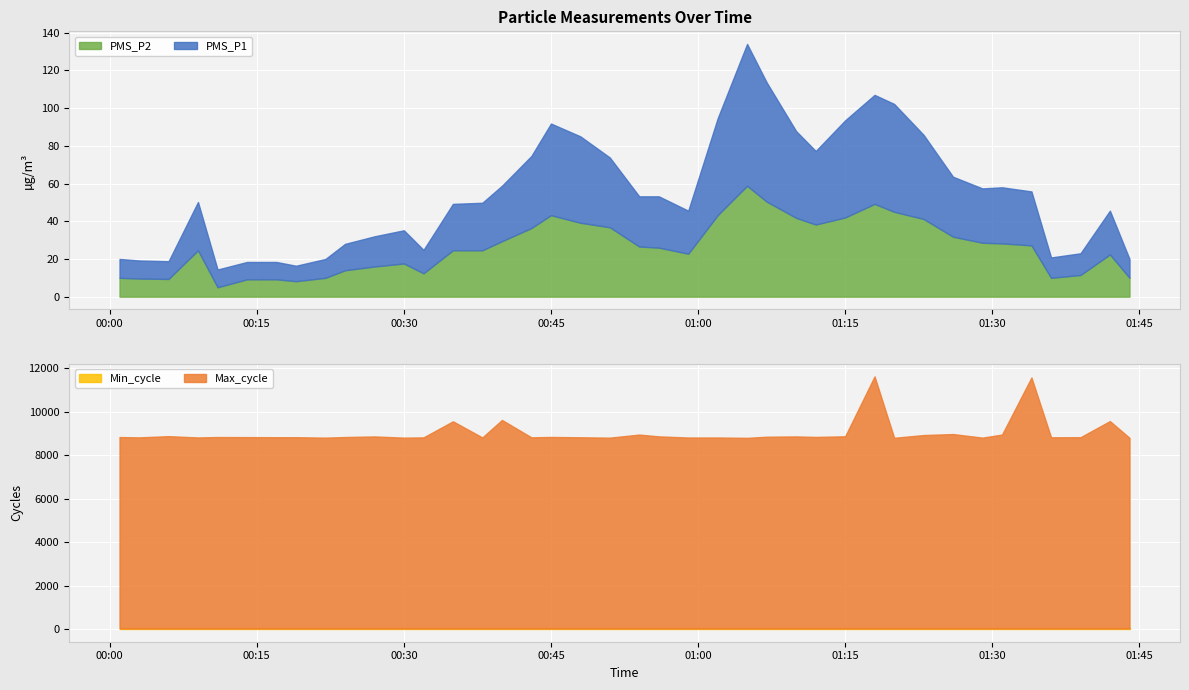

At which category does PMS_P1 reach its first local peak?

2023/04/02 00:09